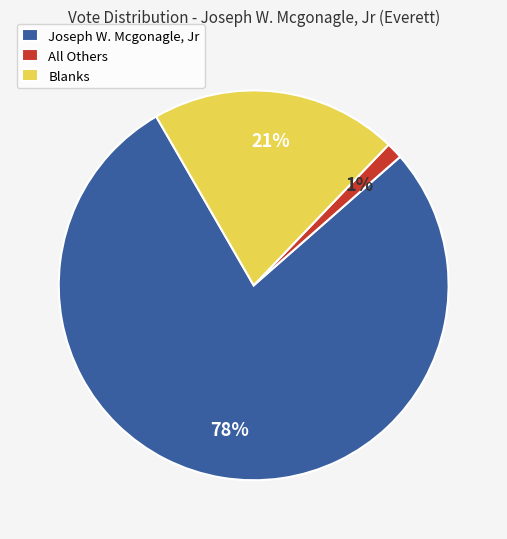

To the nearest percent, what percentage of the pie is Blanks?

21%